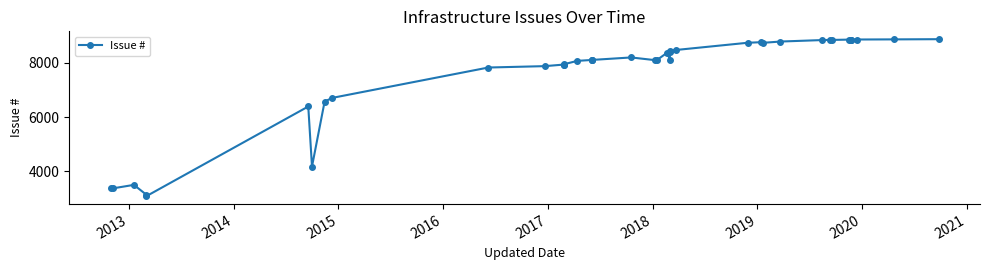

How many interior local valleys (lower than both neighbors) does the data have?

6